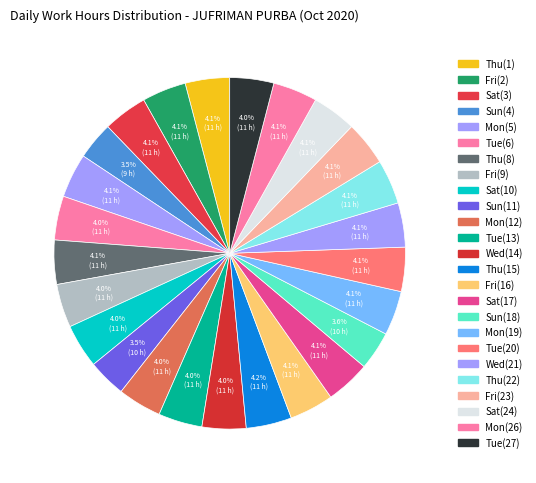

What is the largest slice in the pie chart?

Thu(15)